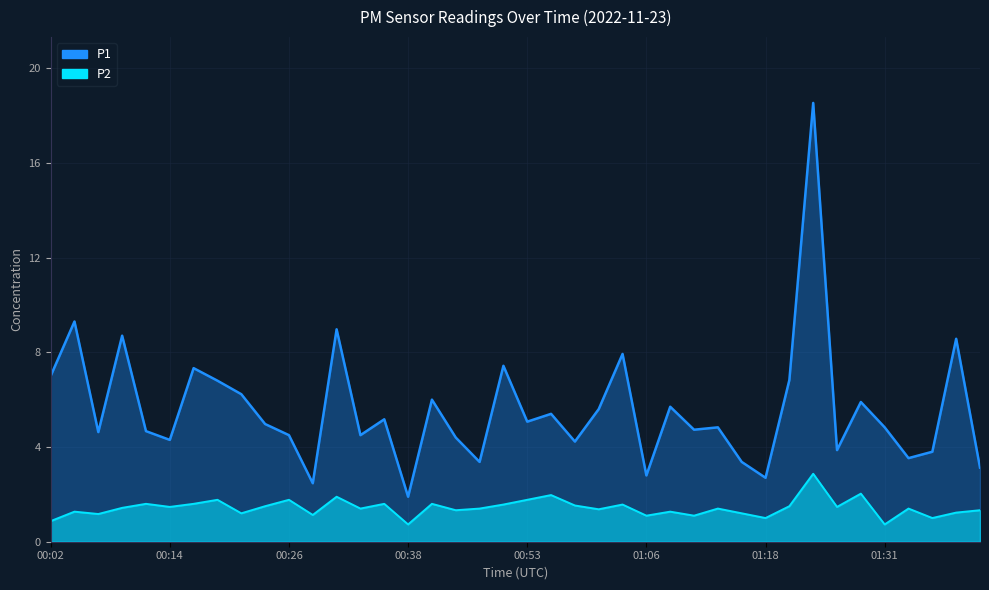

Where is the first local maximum for P1?

00:04